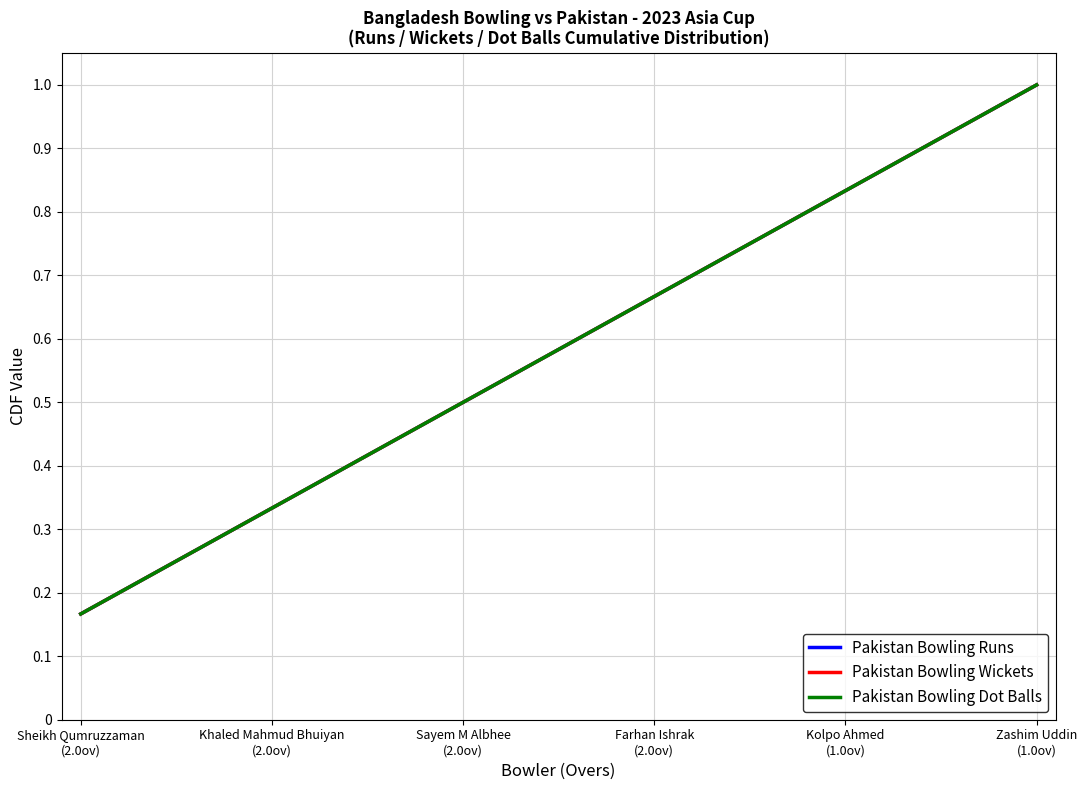

Does the chart display data point markers on the line(s)?

No